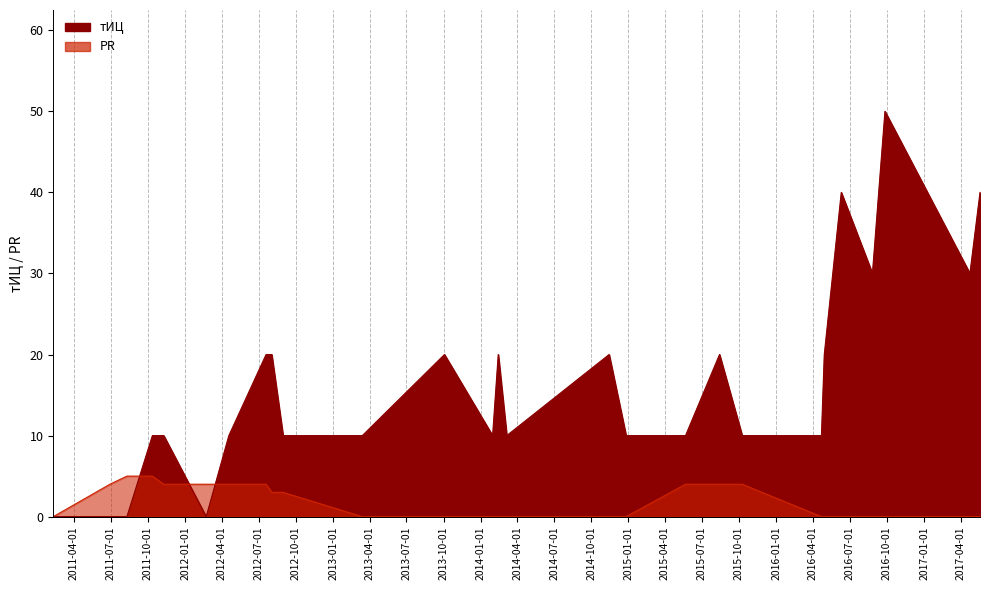

What is the difference between the maximum and minimum values in the PR series?

5